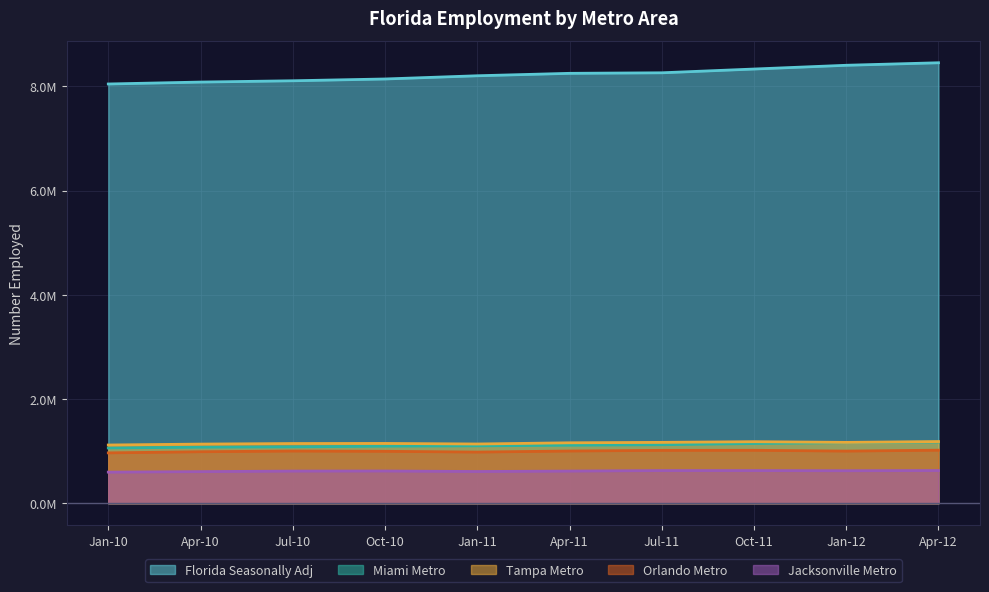

Does the chart display data point markers on the line(s)?

No